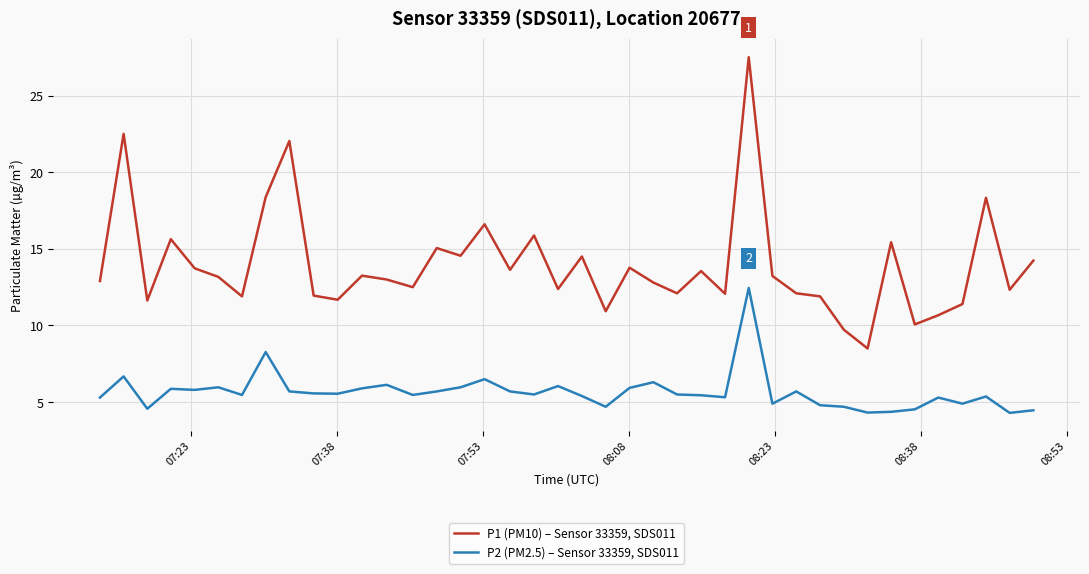

At how many categories does at least one series exceed 19?

3